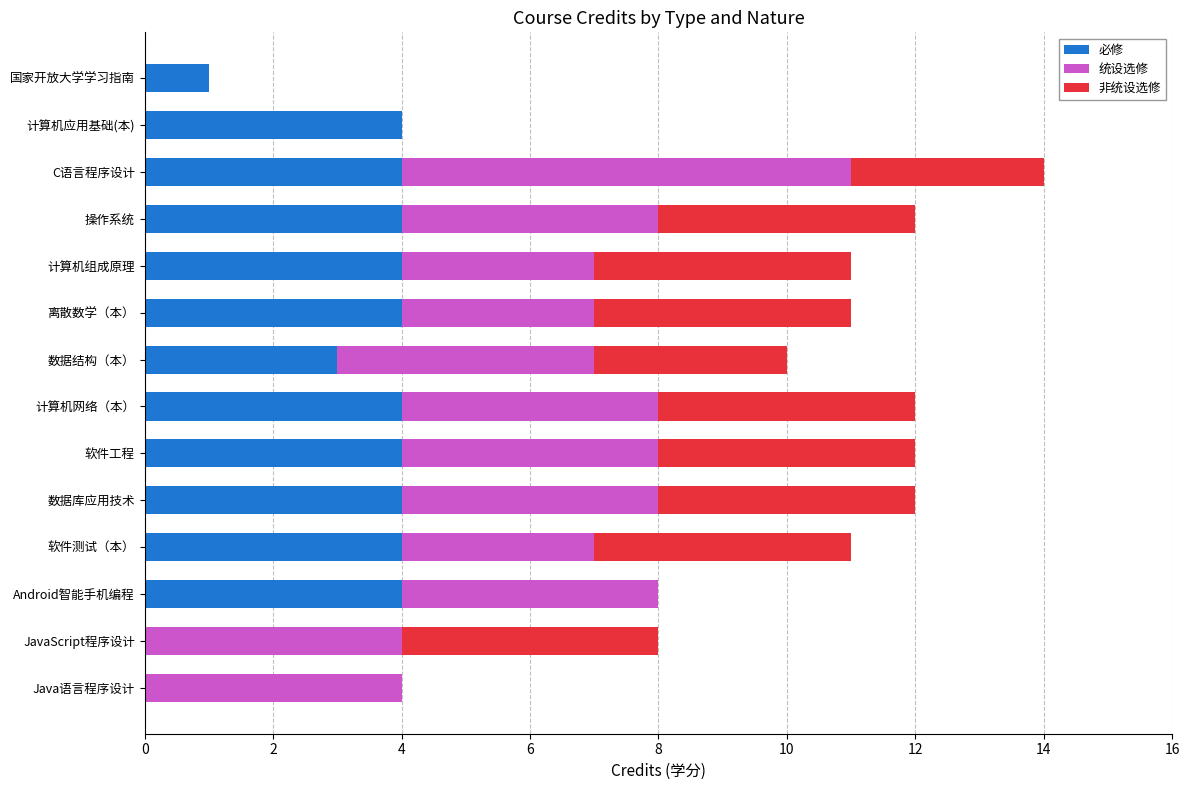

How many distinct data groups are displayed?

3